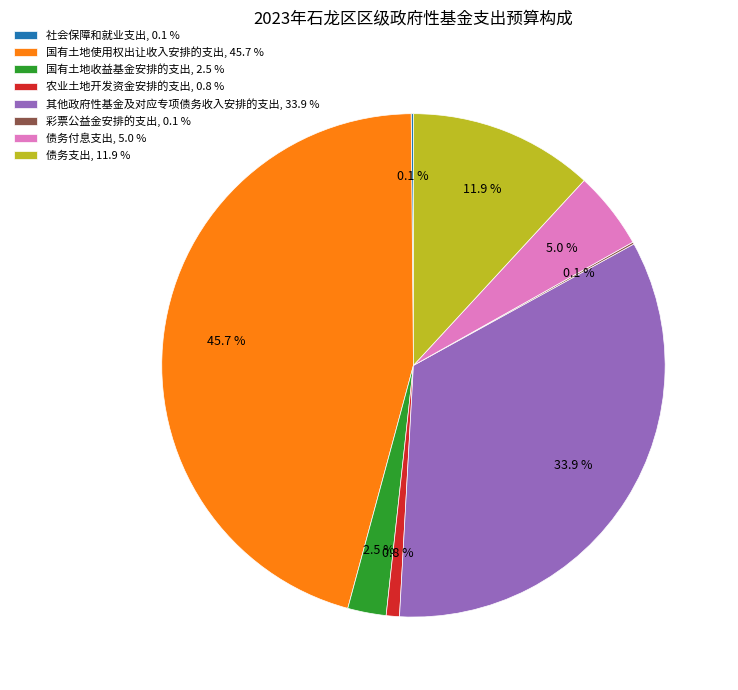

What is the ratio of the value at 国有土地使用权出让收入安排的支出, 45.7 % to the value at 农业土地开发资金安排的支出, 0.8 %?

53.9